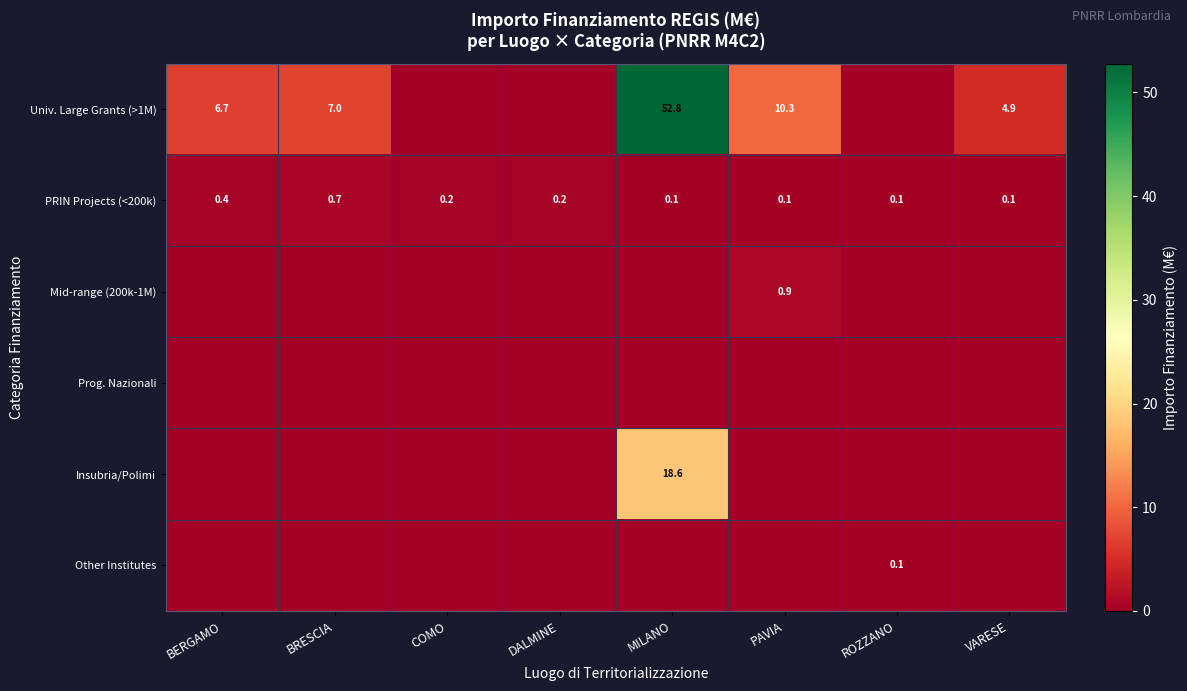

The value of PRIN Projects (<200k) at ROZZANO is 0.1. True or false?

True